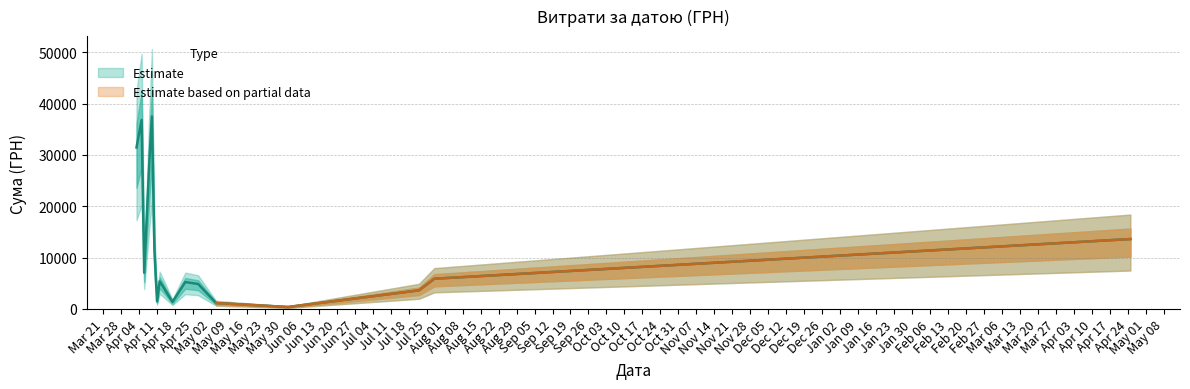

What is the value of the 31st point from the left?

594.0